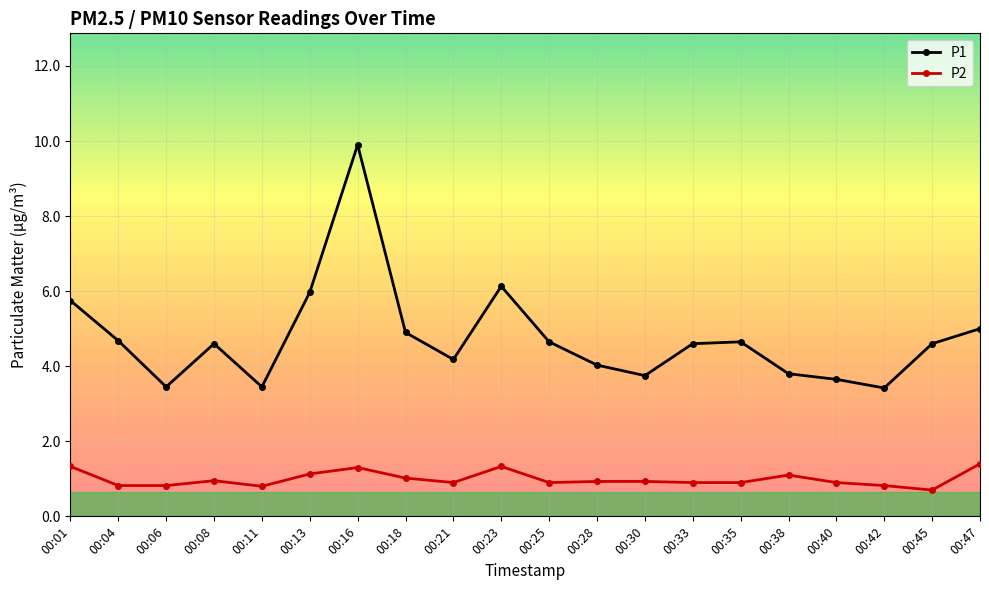

The value of P2 at 00:01 is 1.9. True or false?

False